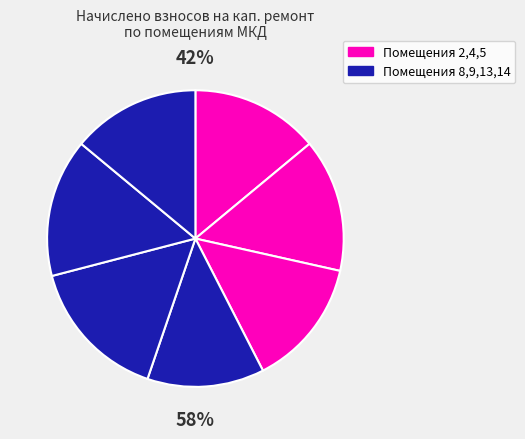

Does 14 represent more than half of the total?

No